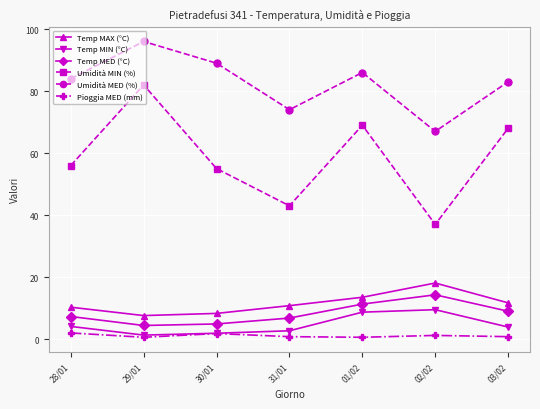

Which series has the largest total across all categories?

Umidità MED (%)